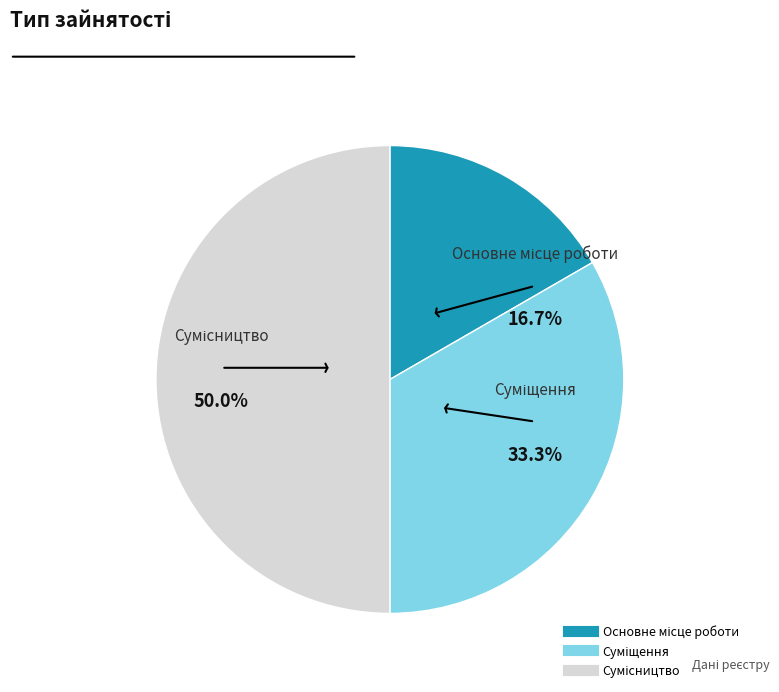

Does Сумісництво account for over 50% of the chart?

No